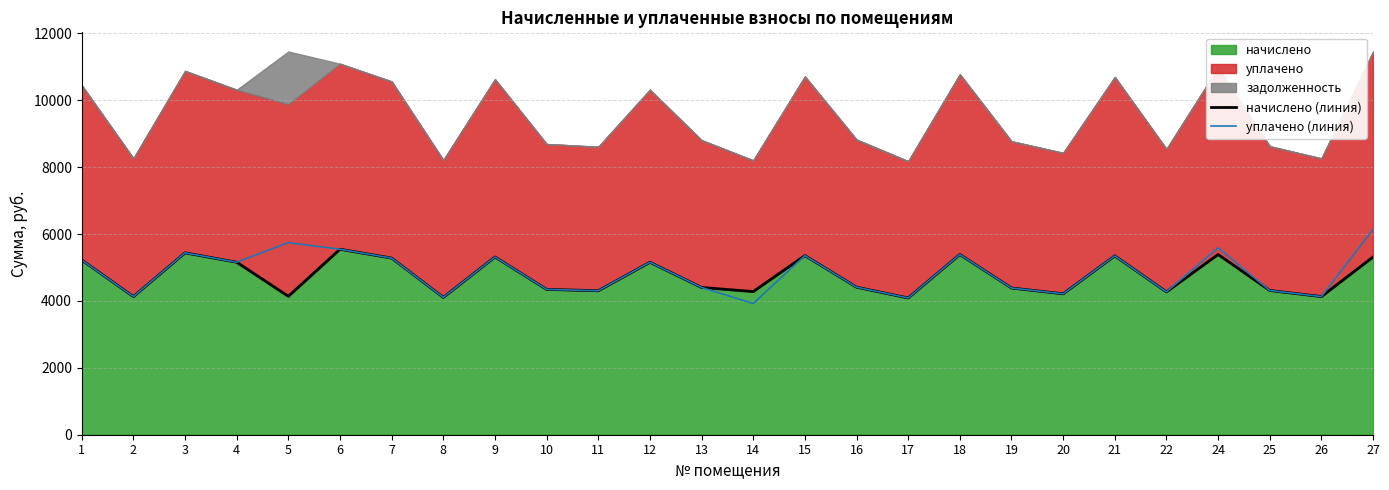

List the labels in order of уплачено value, smallest first.

14, 17, 8, 2, 26, 20, 22, 11, 25, 10, 19, 13, 16, 12, 4, 1, 7, 9, 21, 15, 18, 3, 6, 24, 5, 27